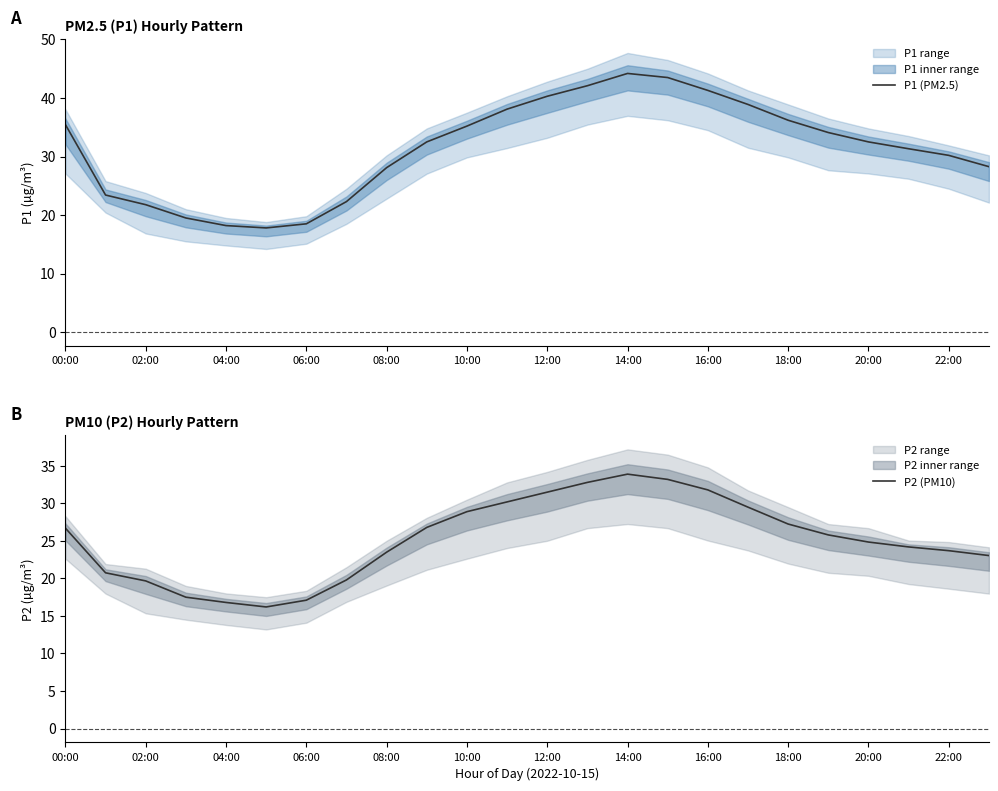

Rank the series at 13 from lowest to highest value.

P2 (PM10), P1 (PM2.5)